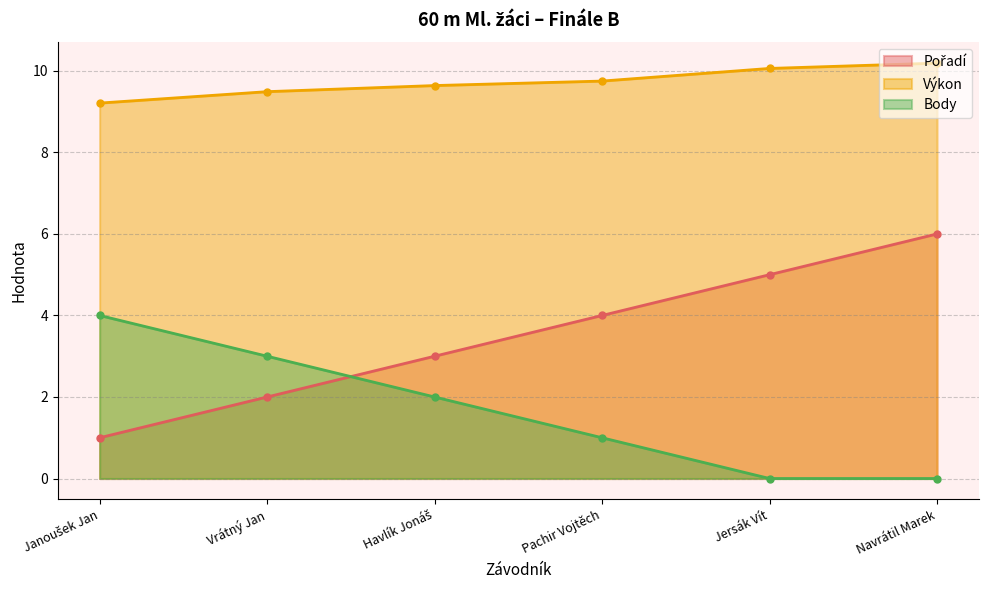

What position from the right is Havlík Jonáš?

4